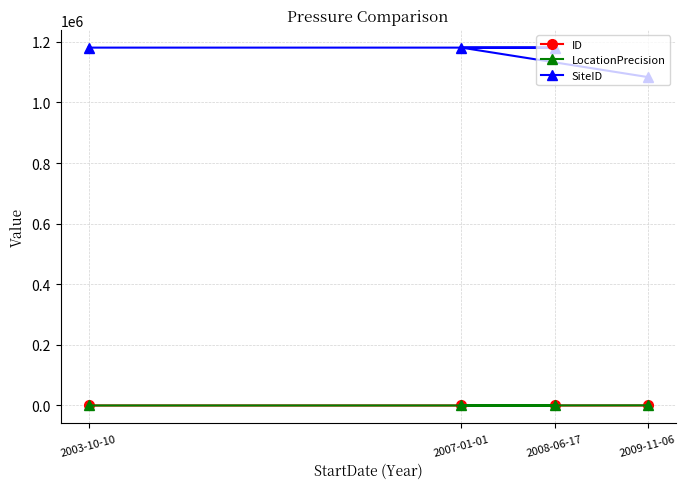

How many positive values does the ID series have?

3